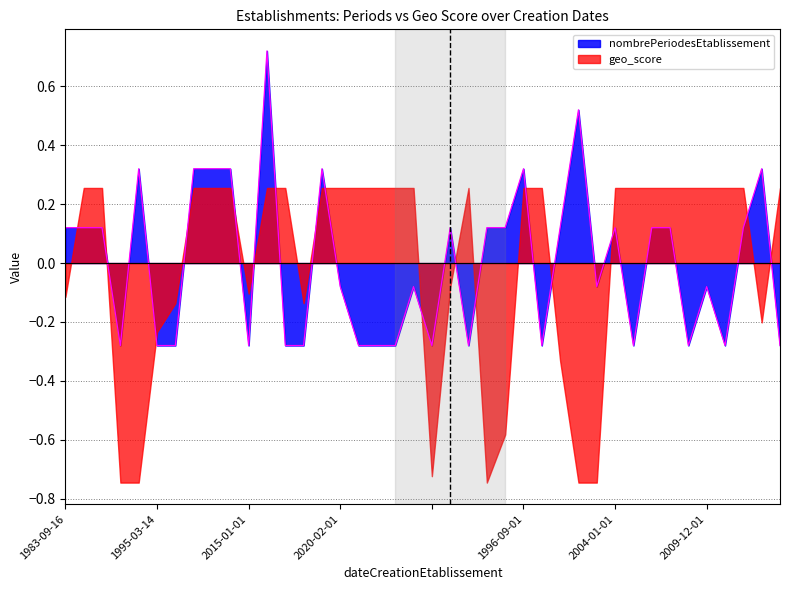

The value at 1996-09-01 is 0.3. True or false?

True